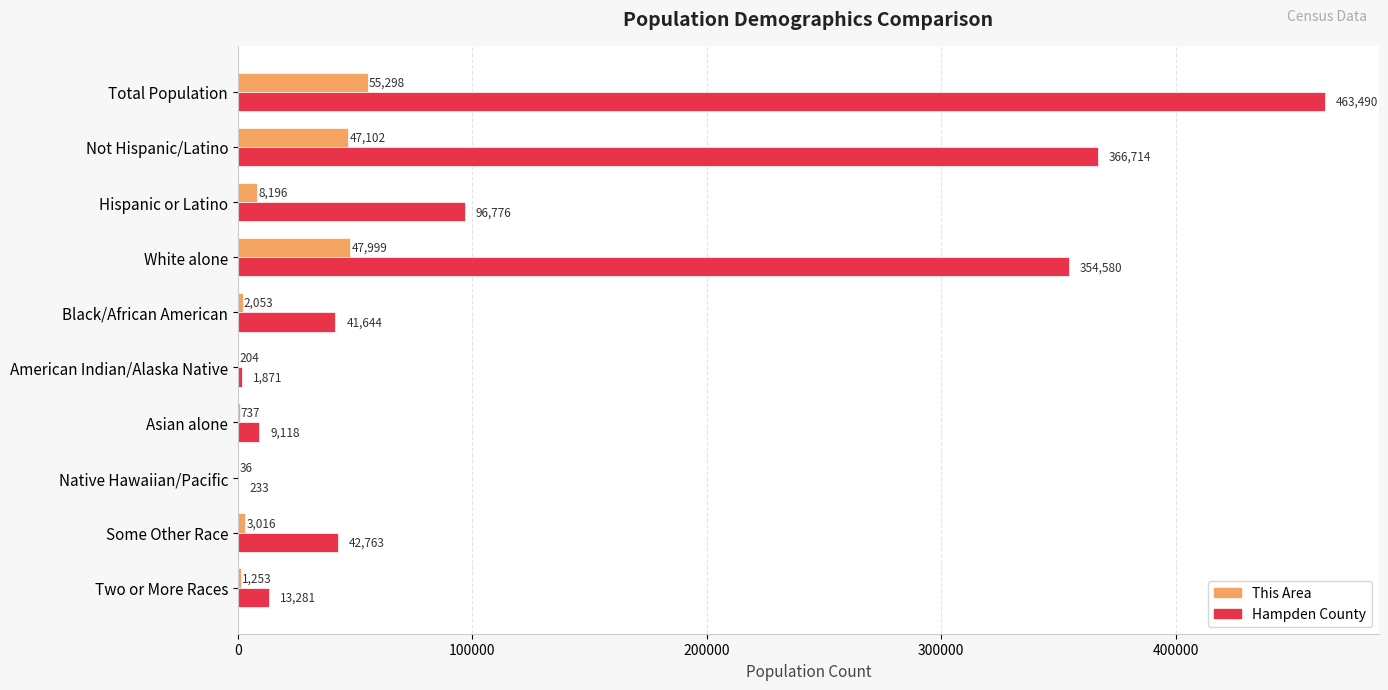

The Hampden County series shows 463490 at Total Population. True or false?

True